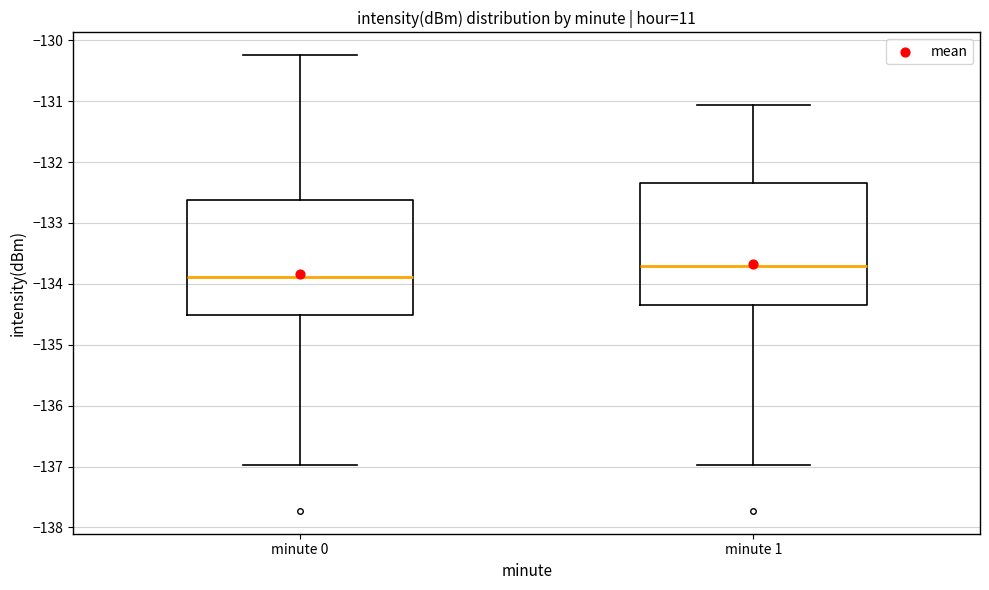

Where does the median line of the box for minute 1 sit on the y-axis? The values are not printed on the chart, so give them approximately, as read against the axis.

-133.7